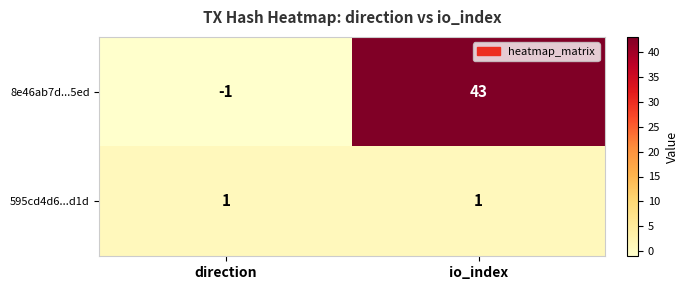

At which category is the sum across all series the highest?

io_index